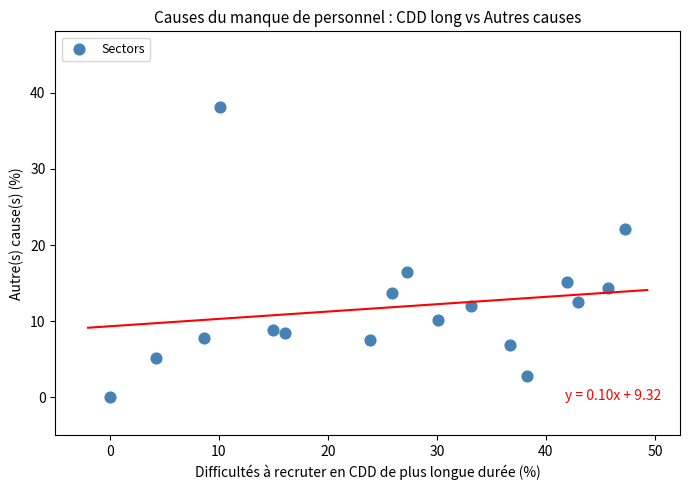

What is the range of Y values (max minus min)?

38.1